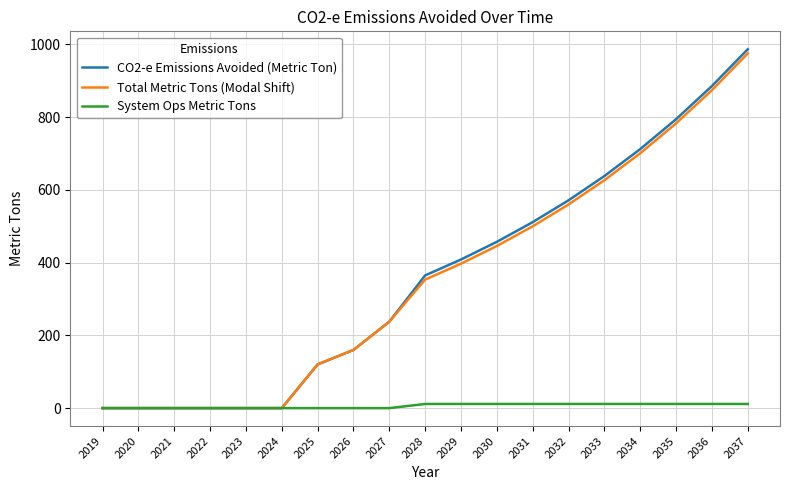

What is the approximate value of Total Metric Tons (Modal Shift) at 2027?

237.5